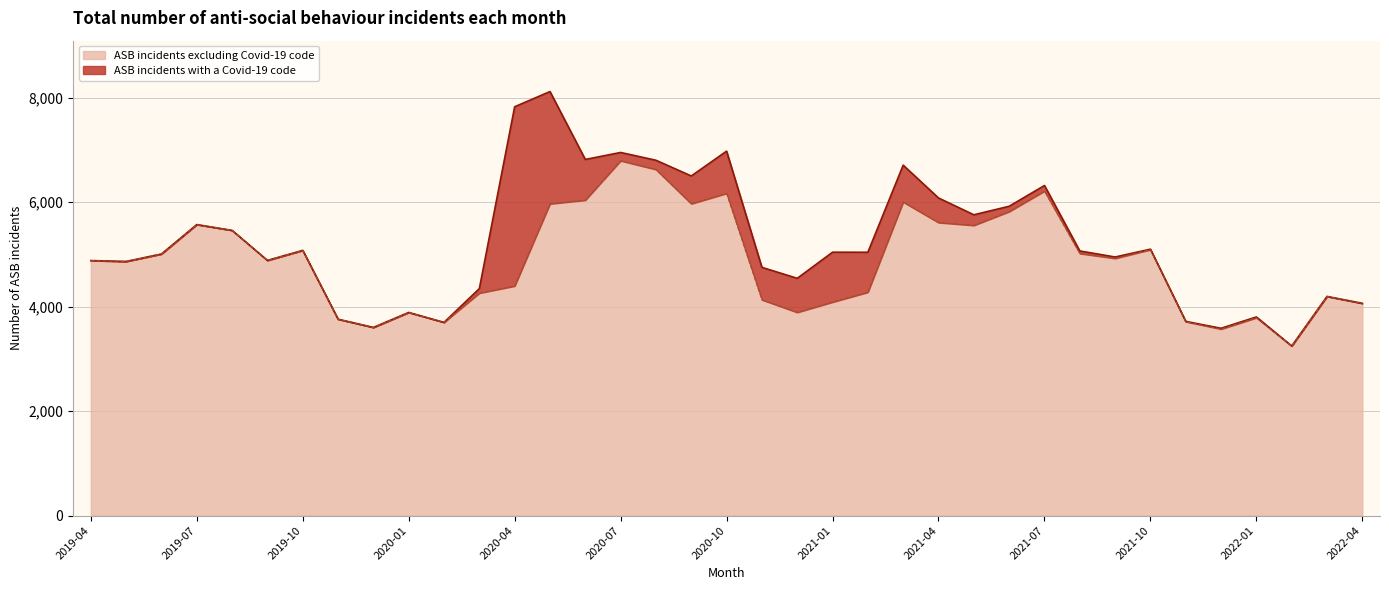

What is the change in value from 2019-12 to 2020-04?

+793